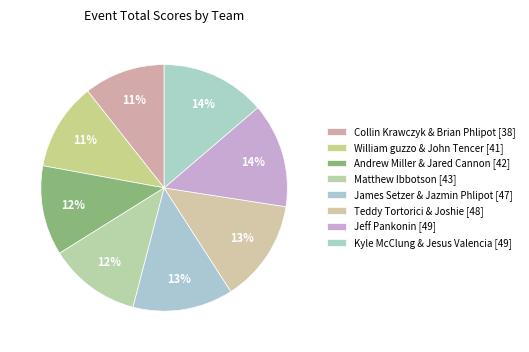

Which has a higher value, Kyle McClung & Jesus Valencia or James Setzer & Jazmin Phlipot?

Kyle McClung & Jesus Valencia